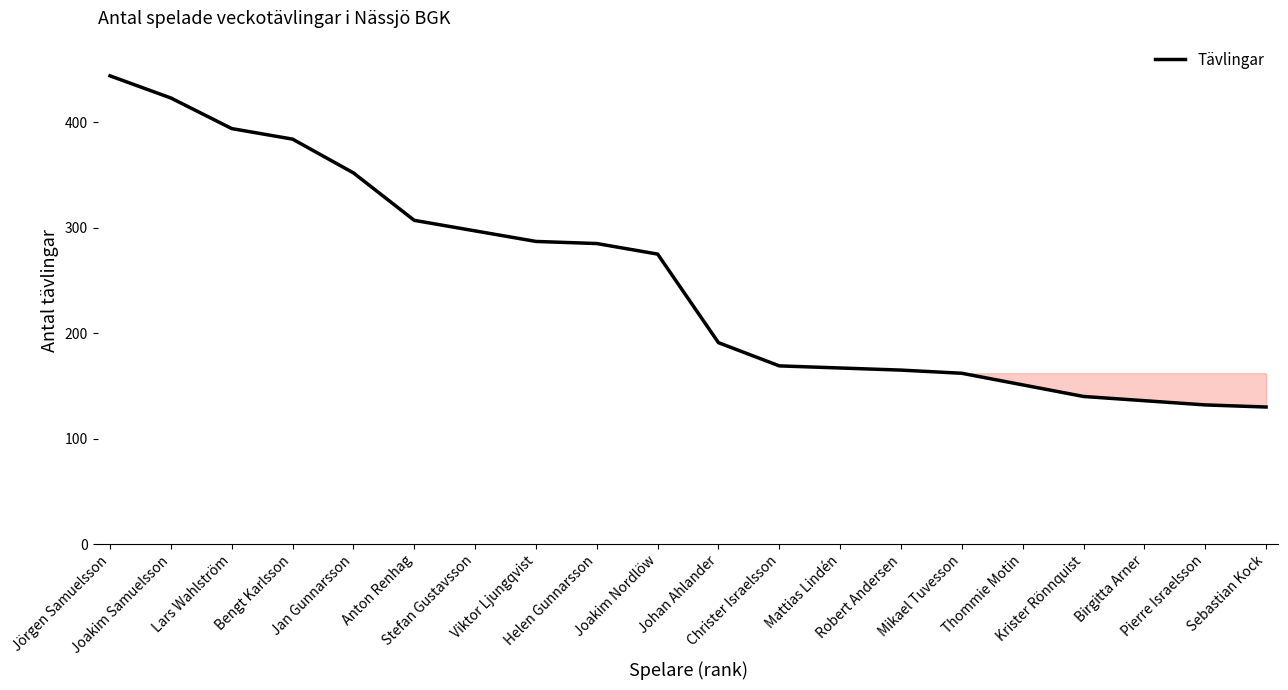

True or false: the data shows 195 at Krister Rönnquist.

False